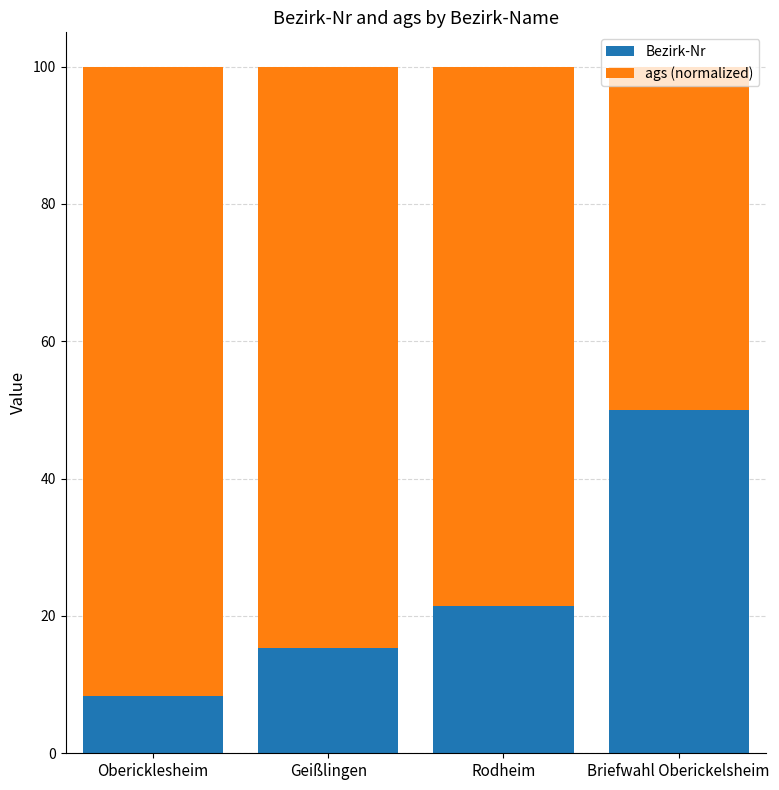

How many data points in Bezirk-Nr are less than 21?

2